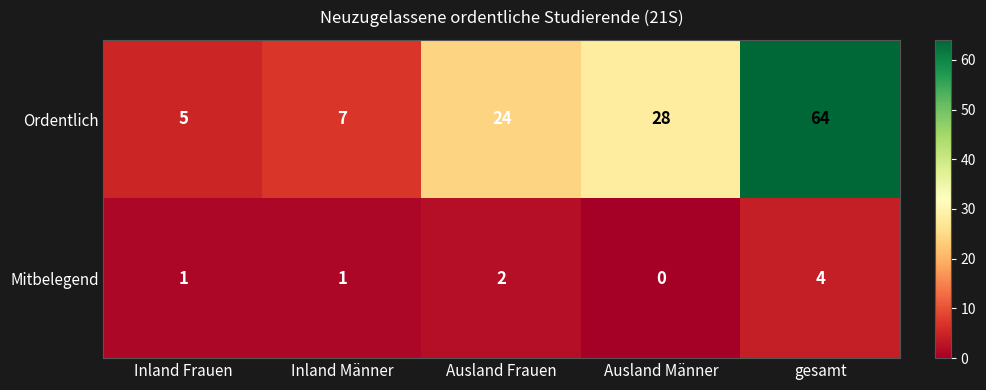

List the series in order of their peak value, lowest first.

Mitbelegend, Ordentlich